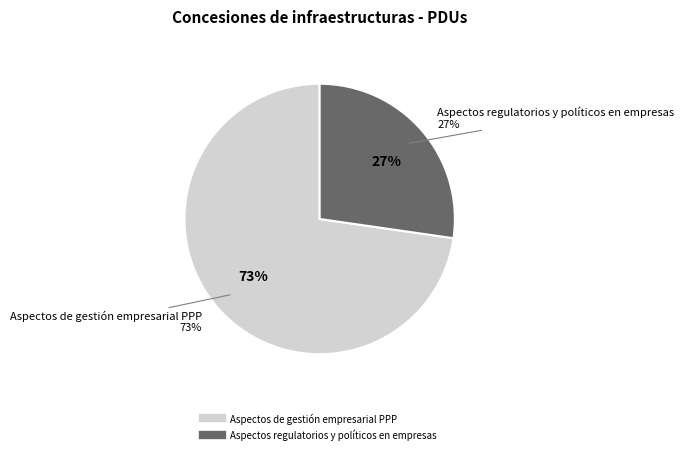

Approximately how many times larger is the value at Aspectos regulatorios y políticos en empresas compared to Aspectos de gestión empresarial PPP?

0.4